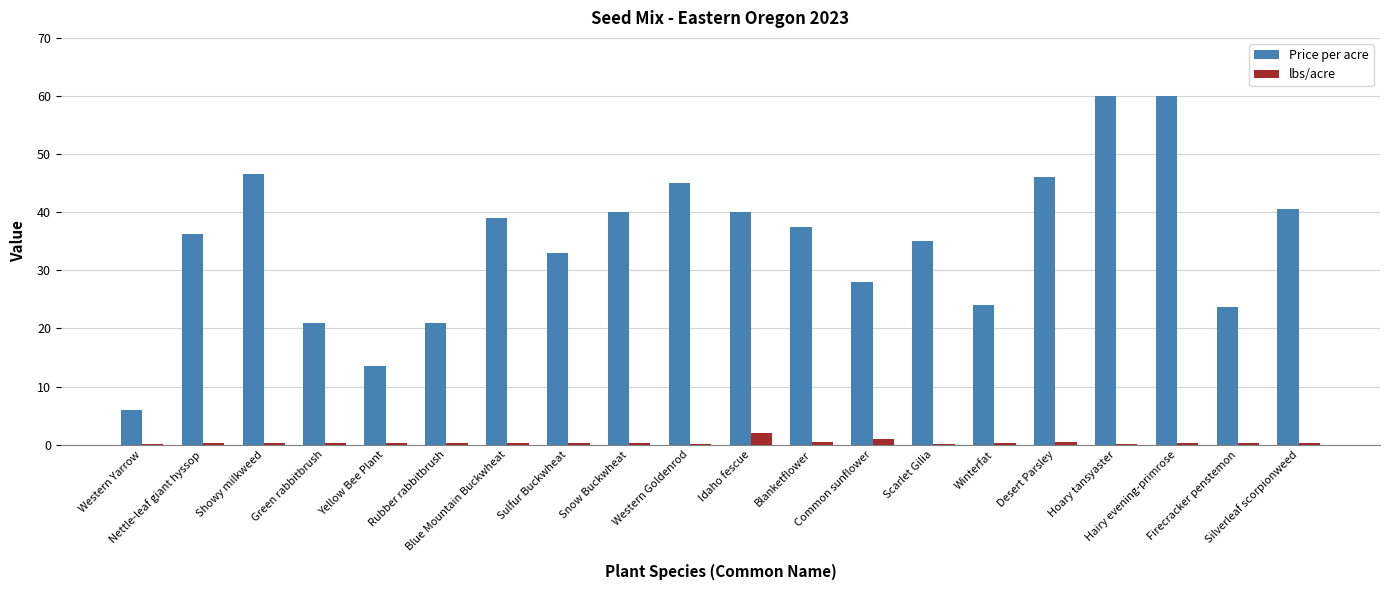

What is the sum of all lbs/acre values?

7.1